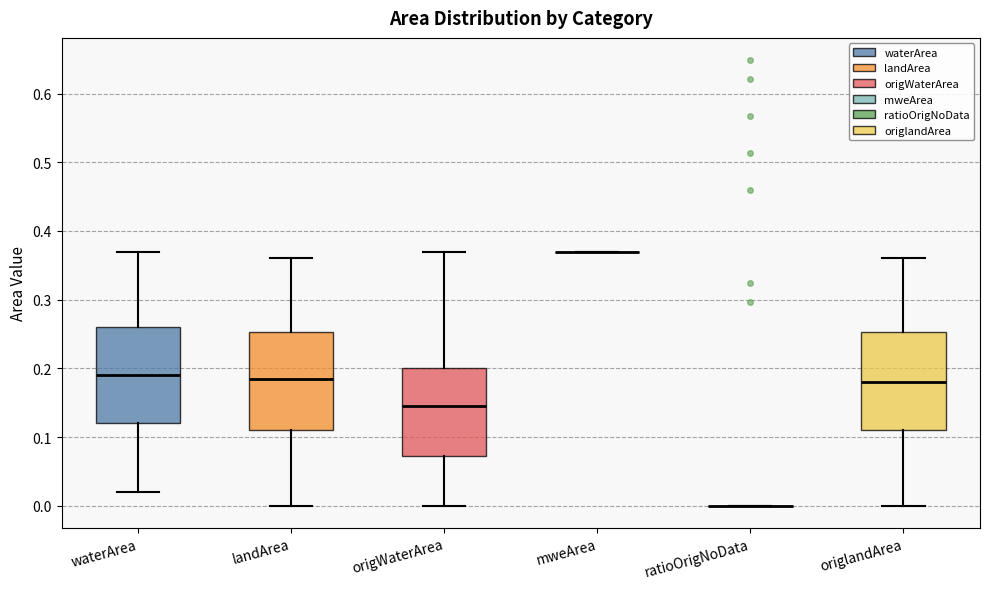

Where is the upper edge of the box for origWaterArea on the y-axis? The values are not printed on the chart, so give them approximately, as read against the axis.

0.20